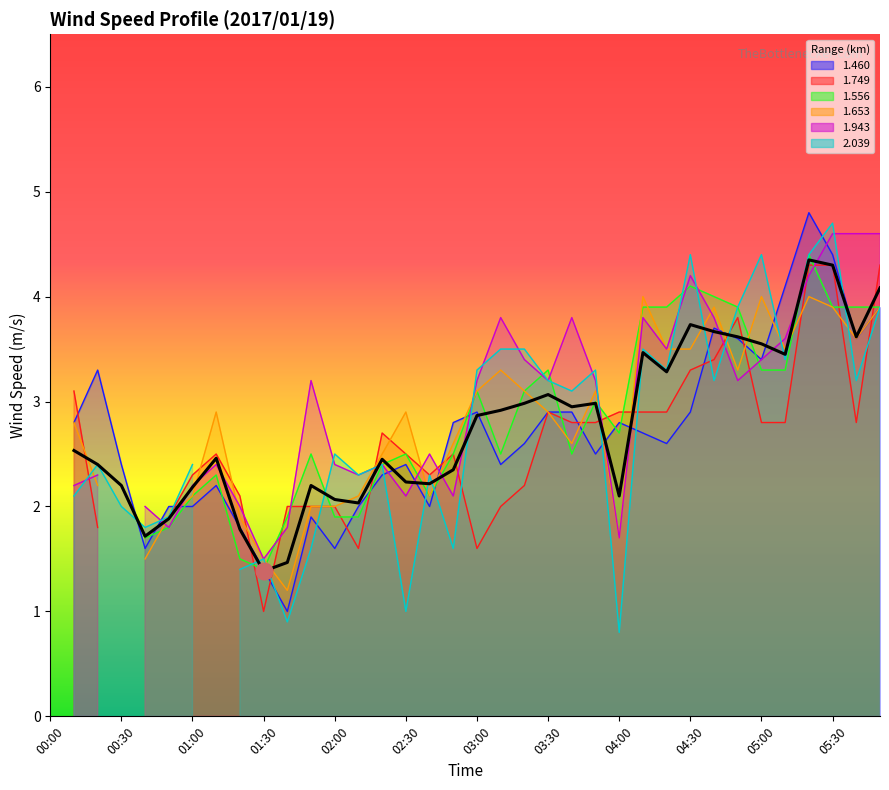

How many data points does each series have?

36